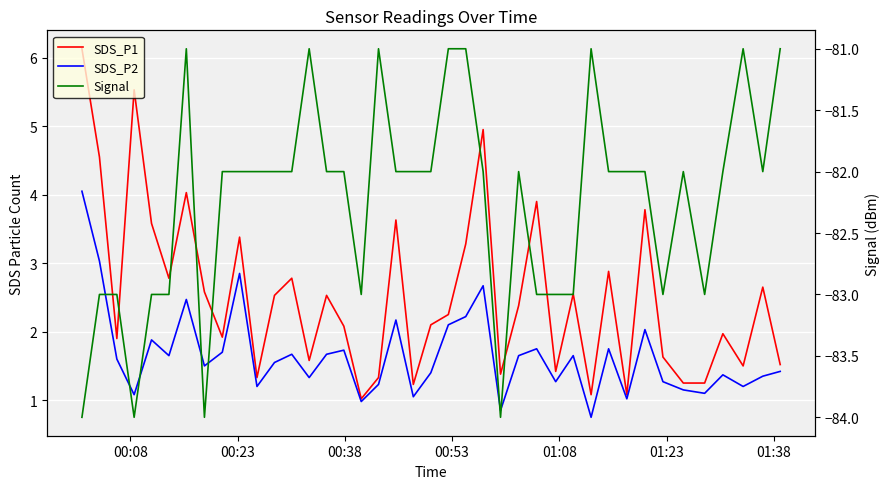

What is the smallest value displayed?

-84.0